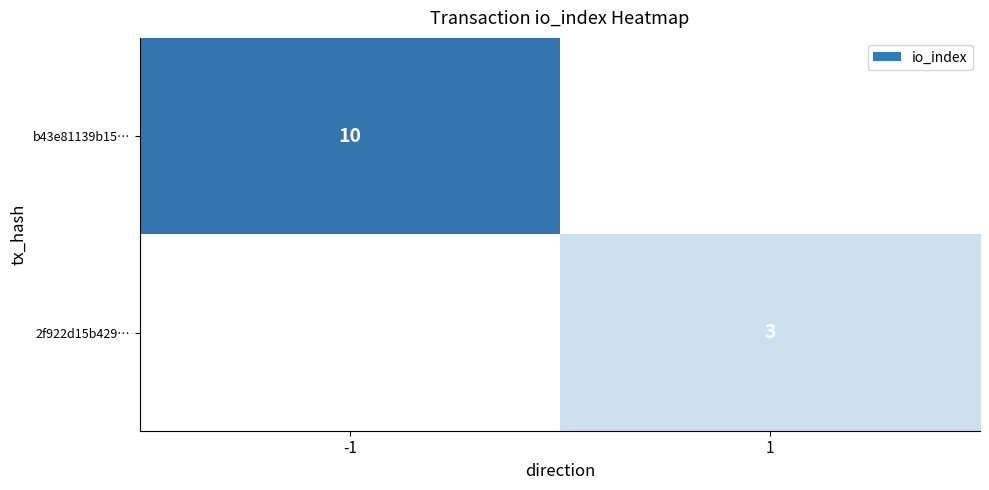

How many distinct data groups are displayed?

2